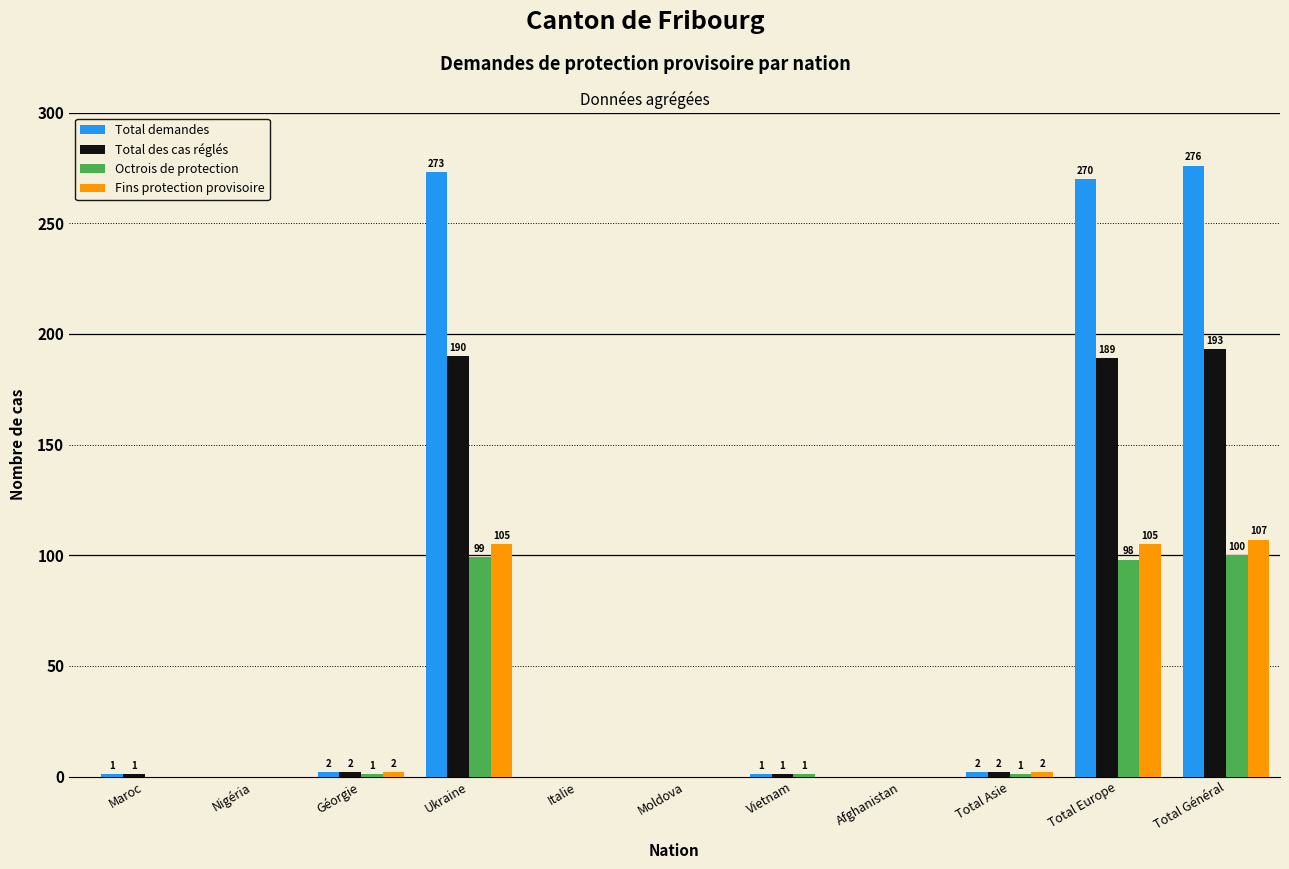

Reading left to right, what are all the values shown in this chart?

Total demandes: Maroc=1	Nigéria=0	Géorgie=2	Ukraine=273	Italie=0	Moldova=0	Vietnam=1	Afghanistan=0	Total Asie=2	Total Europe=270	Total Général=276
Total des cas réglés: Maroc=1	Nigéria=0	Géorgie=2	Ukraine=190	Italie=0	Moldova=0	Vietnam=1	Afghanistan=0	Total Asie=2	Total Europe=189	Total Général=193
Octrois de protection: Maroc=0	Nigéria=0	Géorgie=1	Ukraine=99	Italie=0	Moldova=0	Vietnam=1	Afghanistan=0	Total Asie=1	Total Europe=98	Total Général=100
Fins protection provisoire: Maroc=0	Nigéria=0	Géorgie=2	Ukraine=105	Italie=0	Moldova=0	Vietnam=0	Afghanistan=0	Total Asie=2	Total Europe=105	Total Général=107